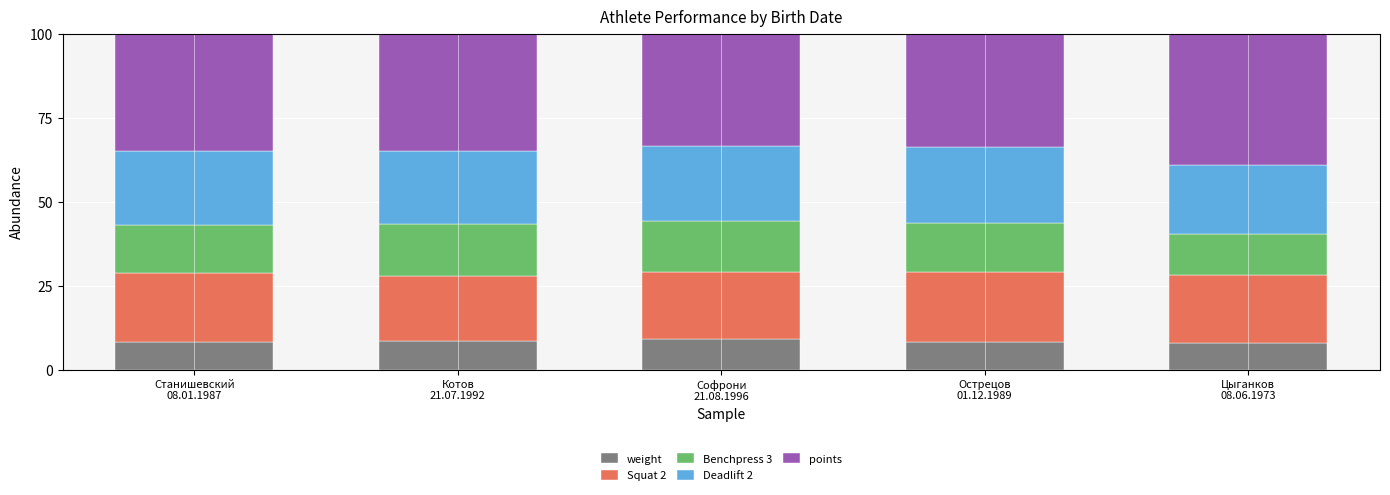

What is the highest value of the weight series?

9.2